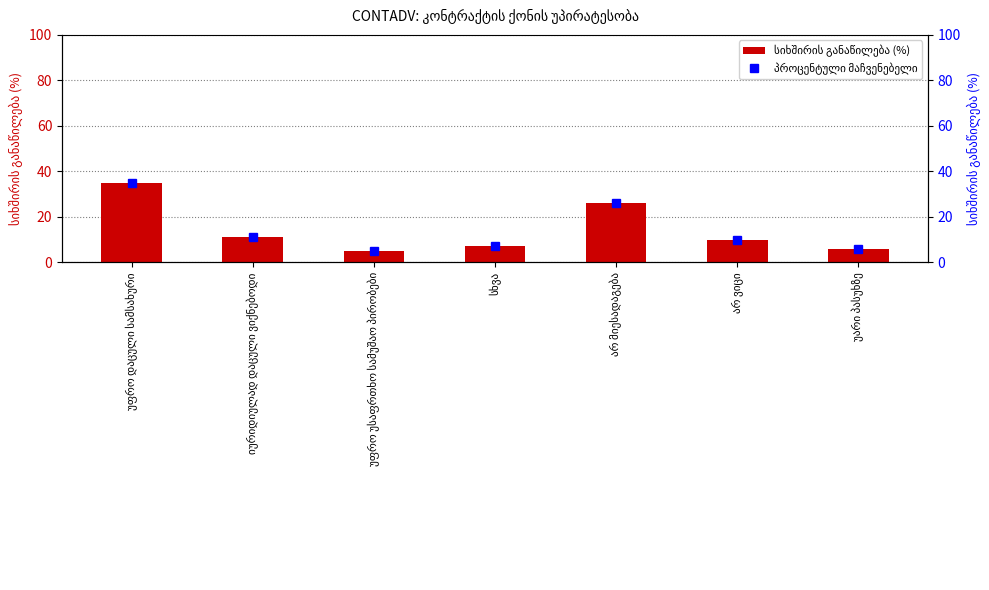

What is the label of the 4th bar from the left?

სხვა